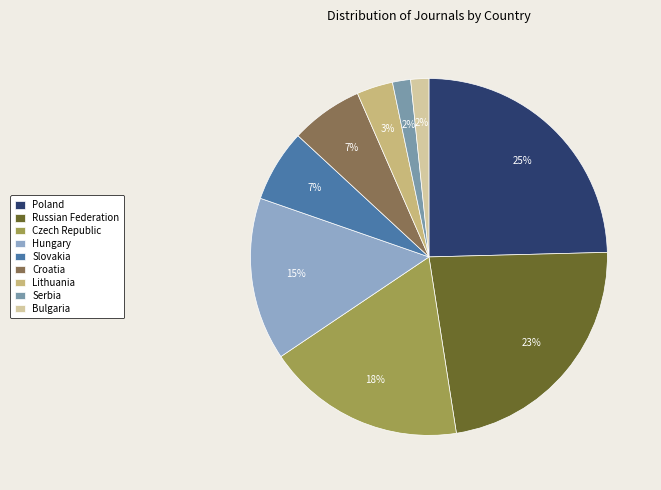

To the nearest percent, what percentage of the pie is Serbia?

2%